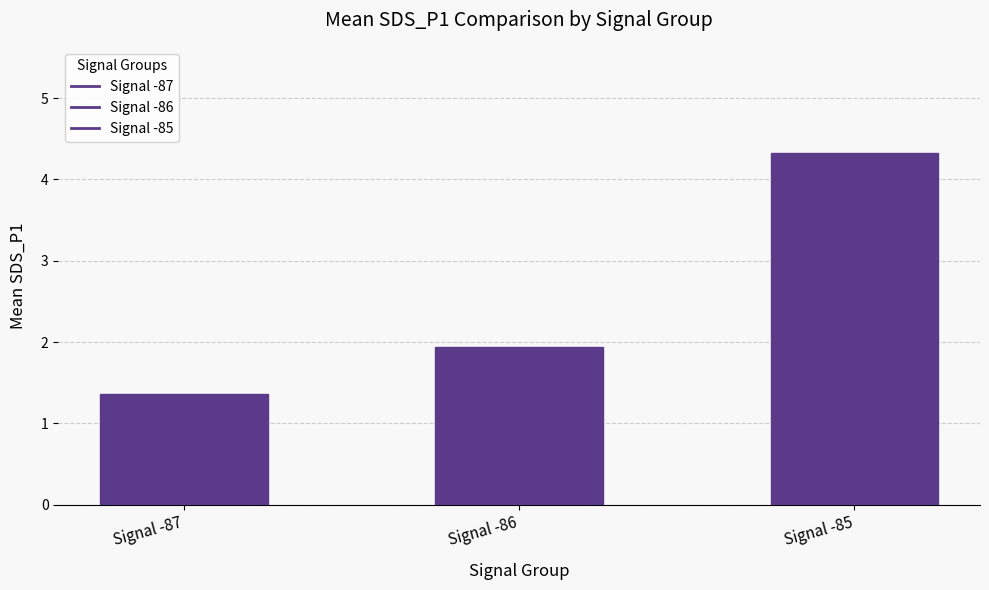

How many bars are there in total?

3